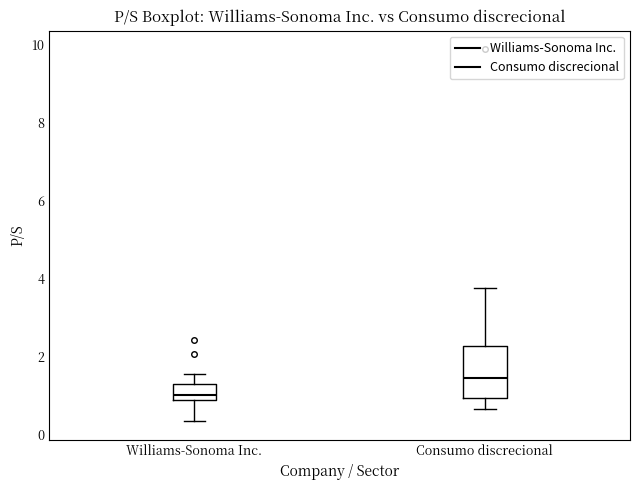

Where does the lower whisker of the box for Consumo discrecional end on the y-axis? The values are not printed on the chart, so give them approximately, as read against the axis.

0.6